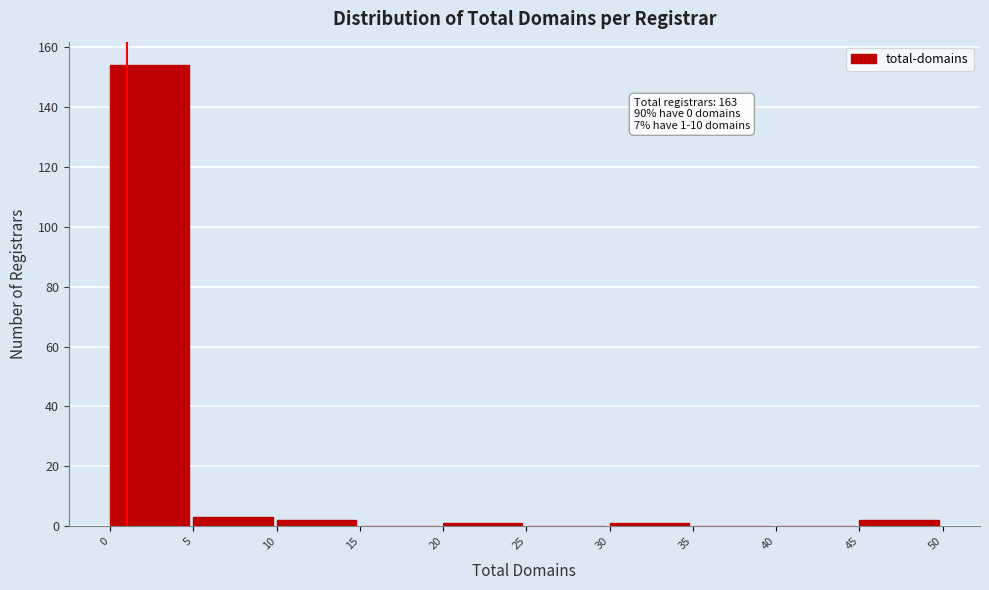

Which range on the x-axis has the tallest bar?

0 to 5